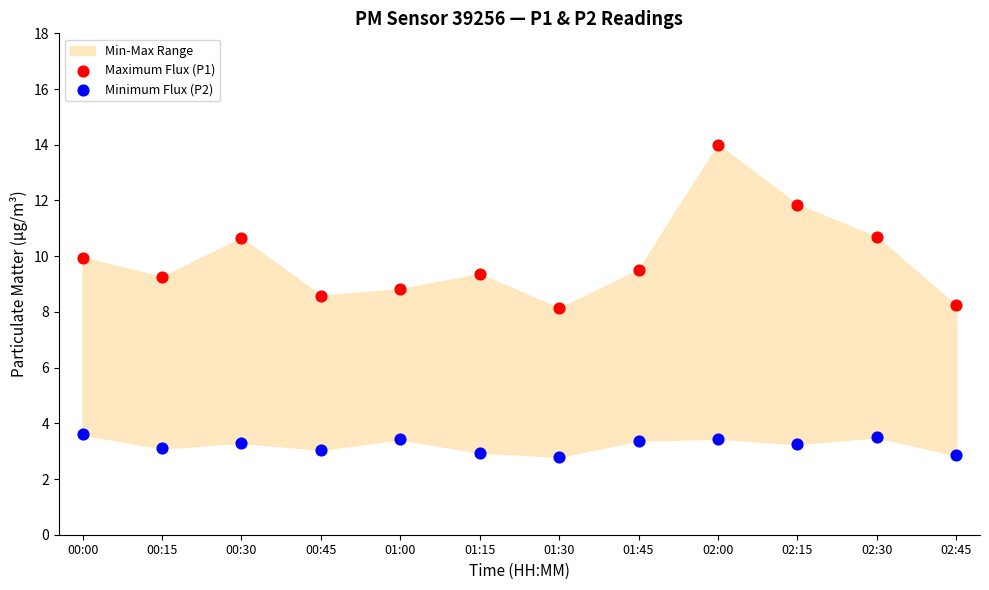

Which series reaches the maximum Y coordinate?

Maximum Flux (P1)